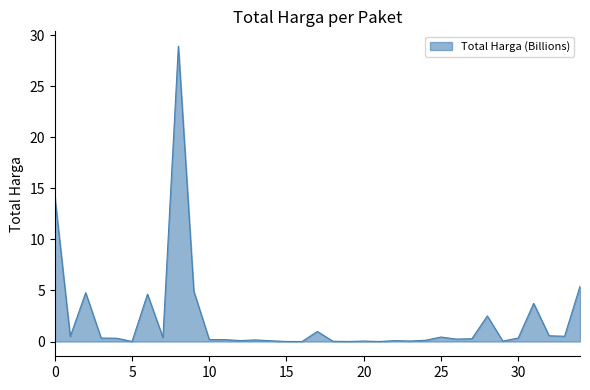

How many lines are shown in the chart?

1